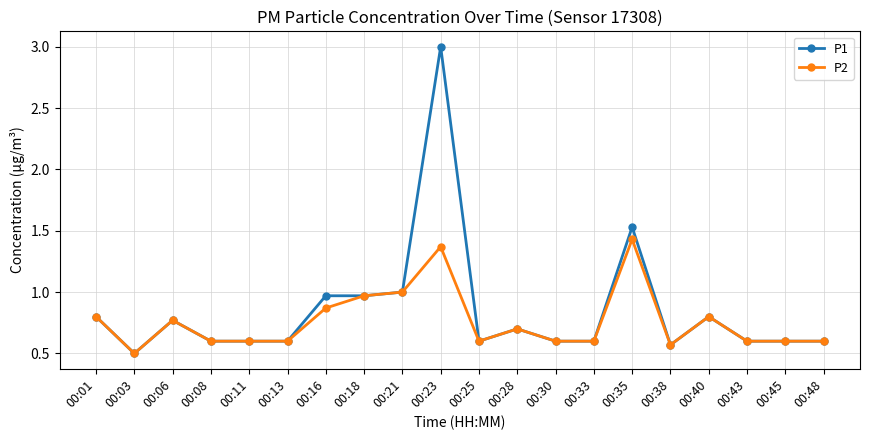

At which category is the sum across all series the highest?

00:23